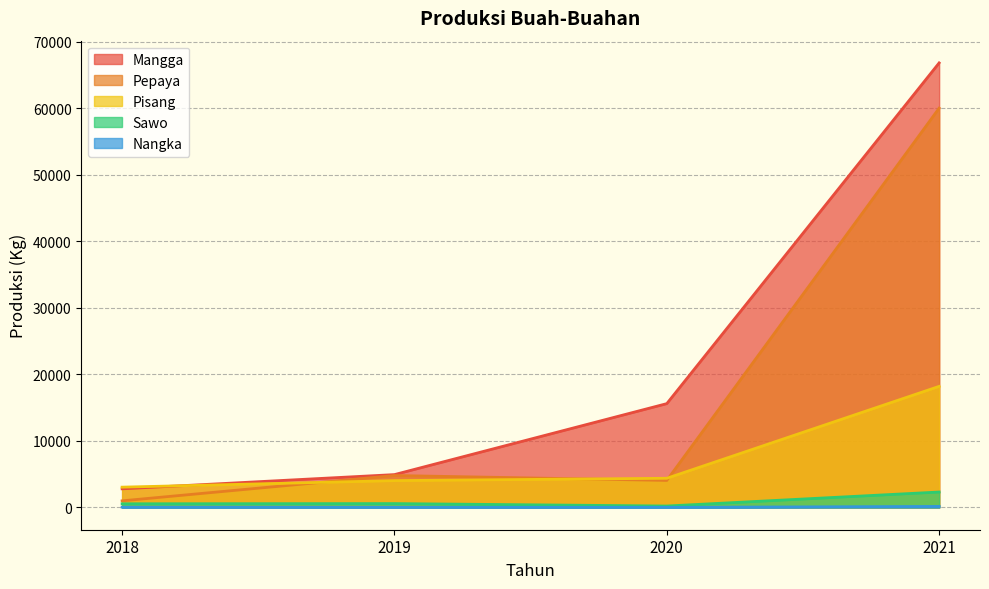

True or false: Mangga and Nangka cross at least once.

False